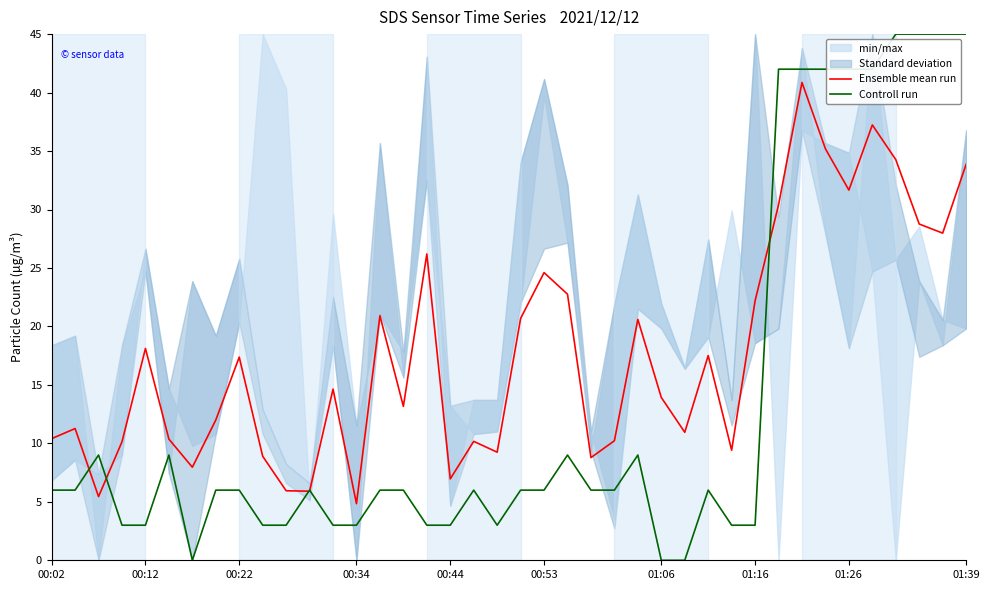

What is the maximum value for Ensemble mean run?

40.9